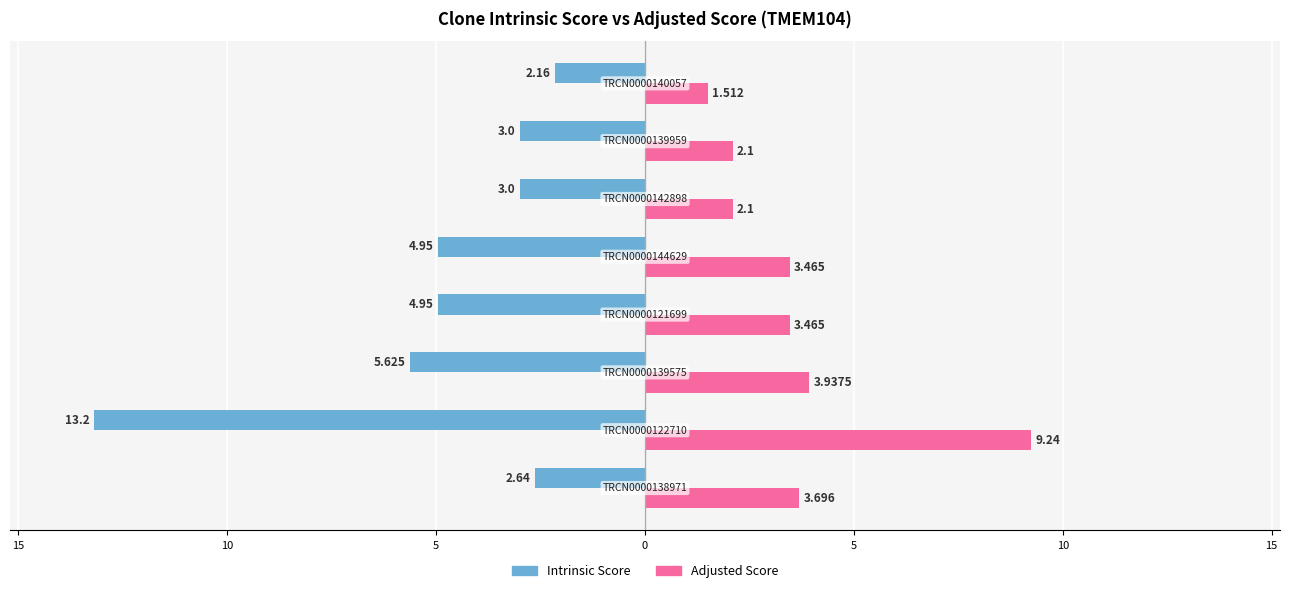

What are all the series names shown in the legend?

Intrinsic Score, Adjusted Score